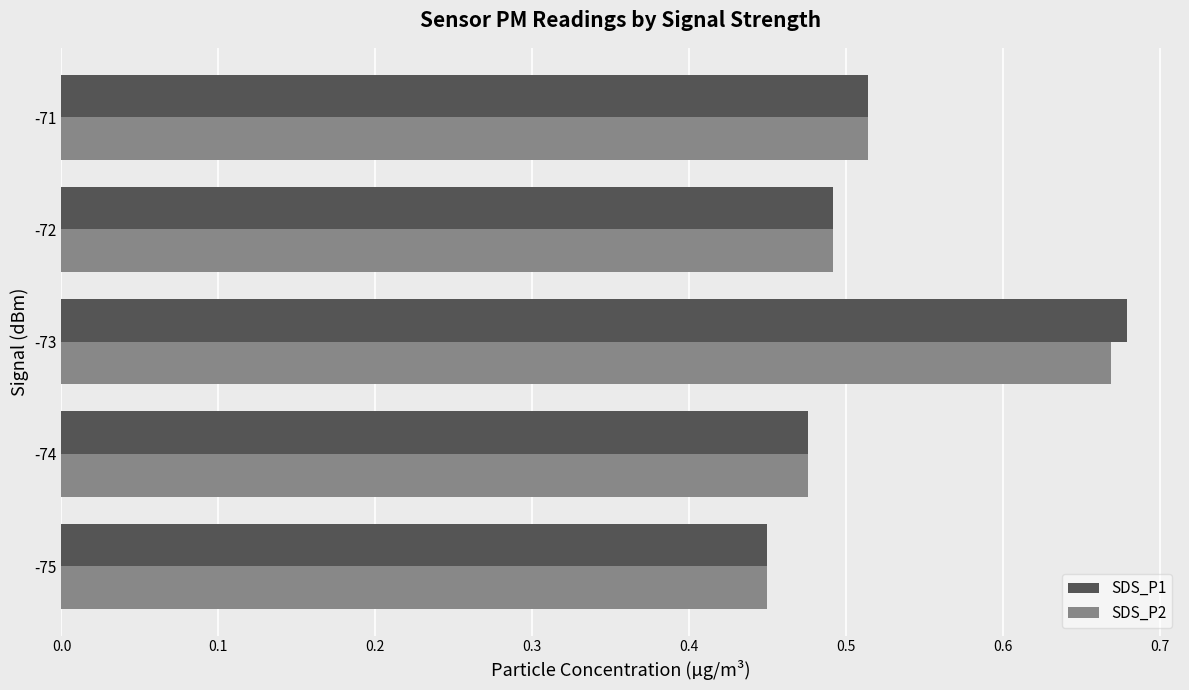

At which label does SDS_P2 reach its minimum?

-75